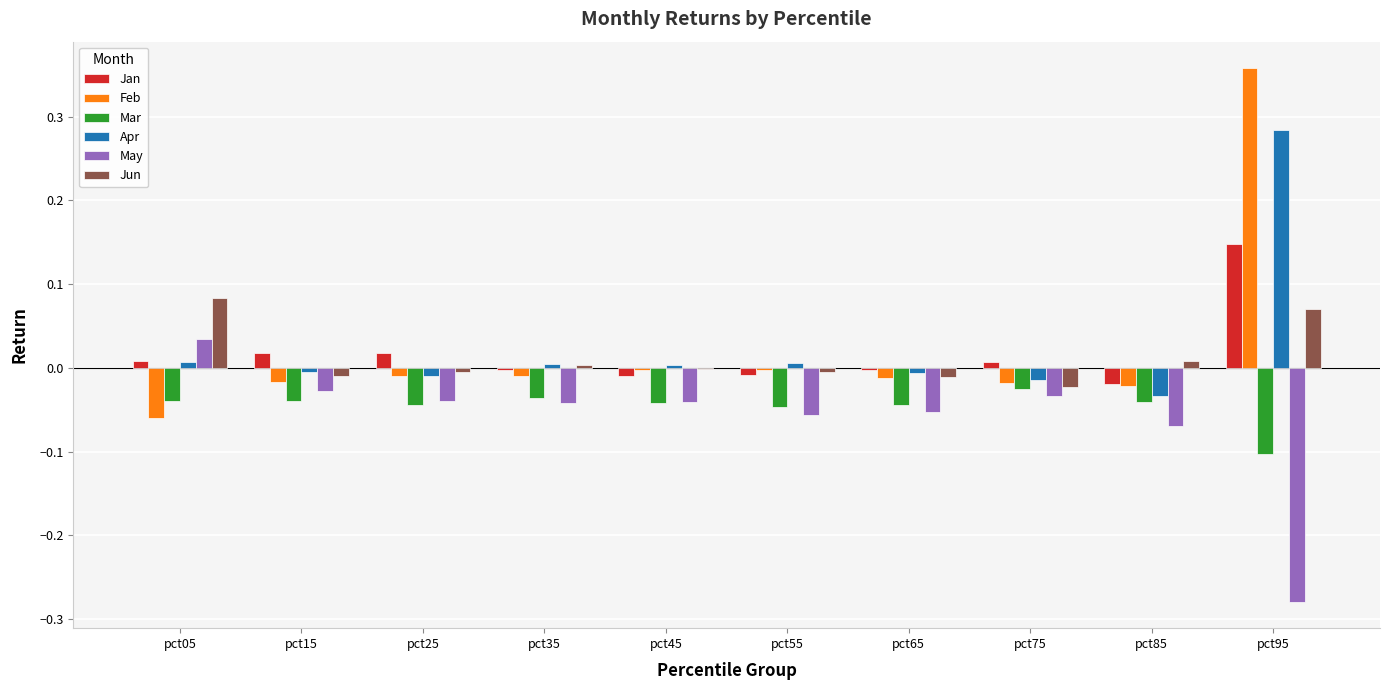

Count the number of data series in this chart.

6